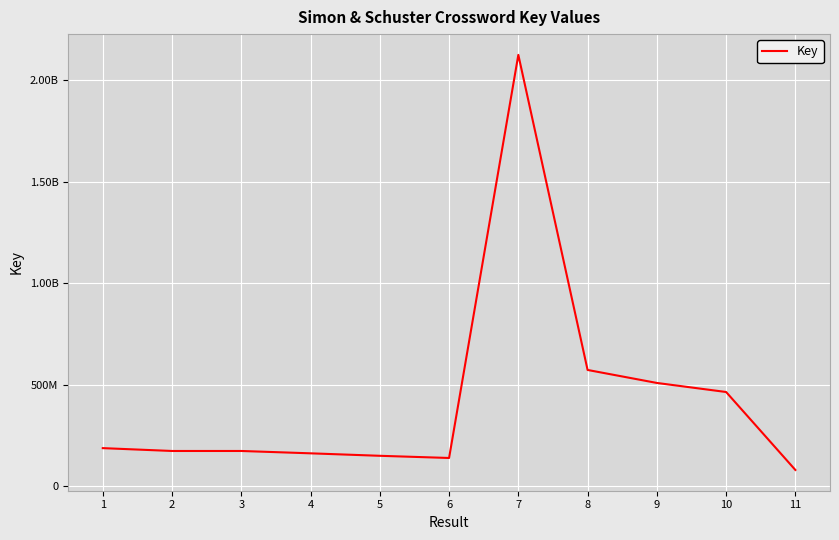

Does the chart have visible grid lines?

Yes